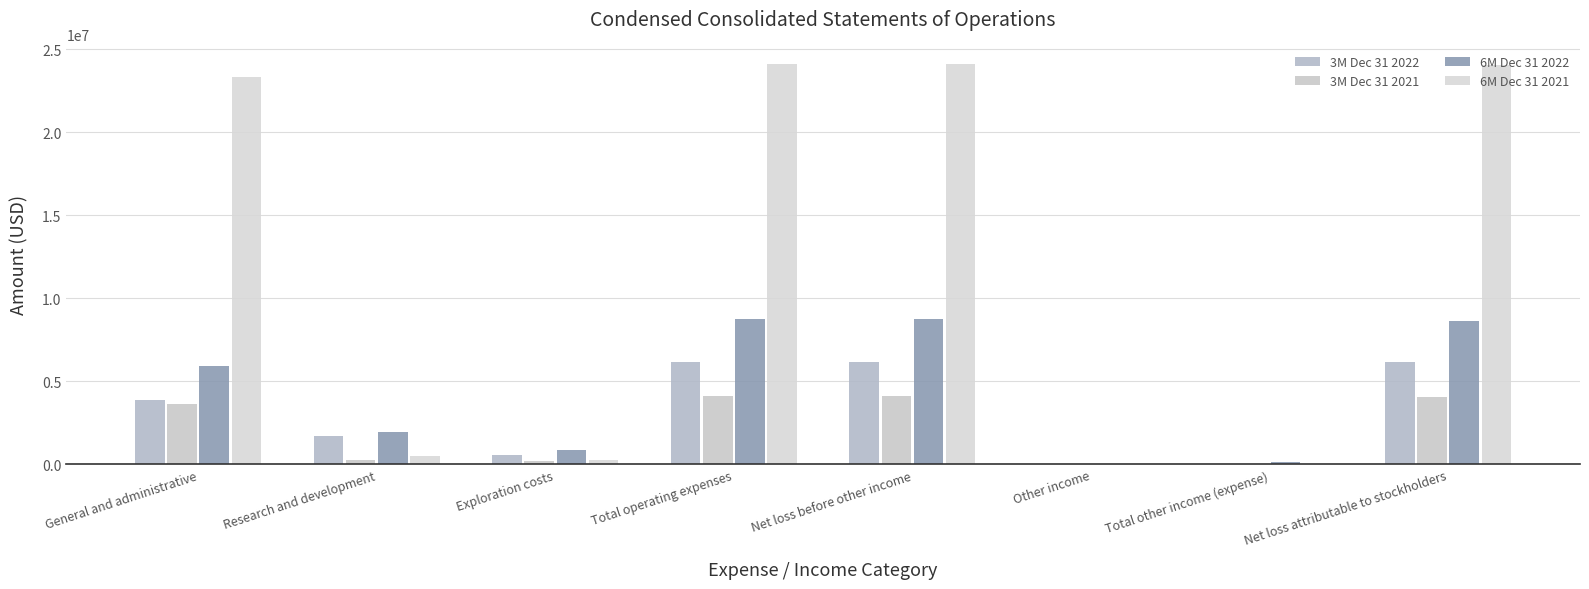

Which series changed the most between Exploration costs and Net loss before other income?

6M Dec 31 2021